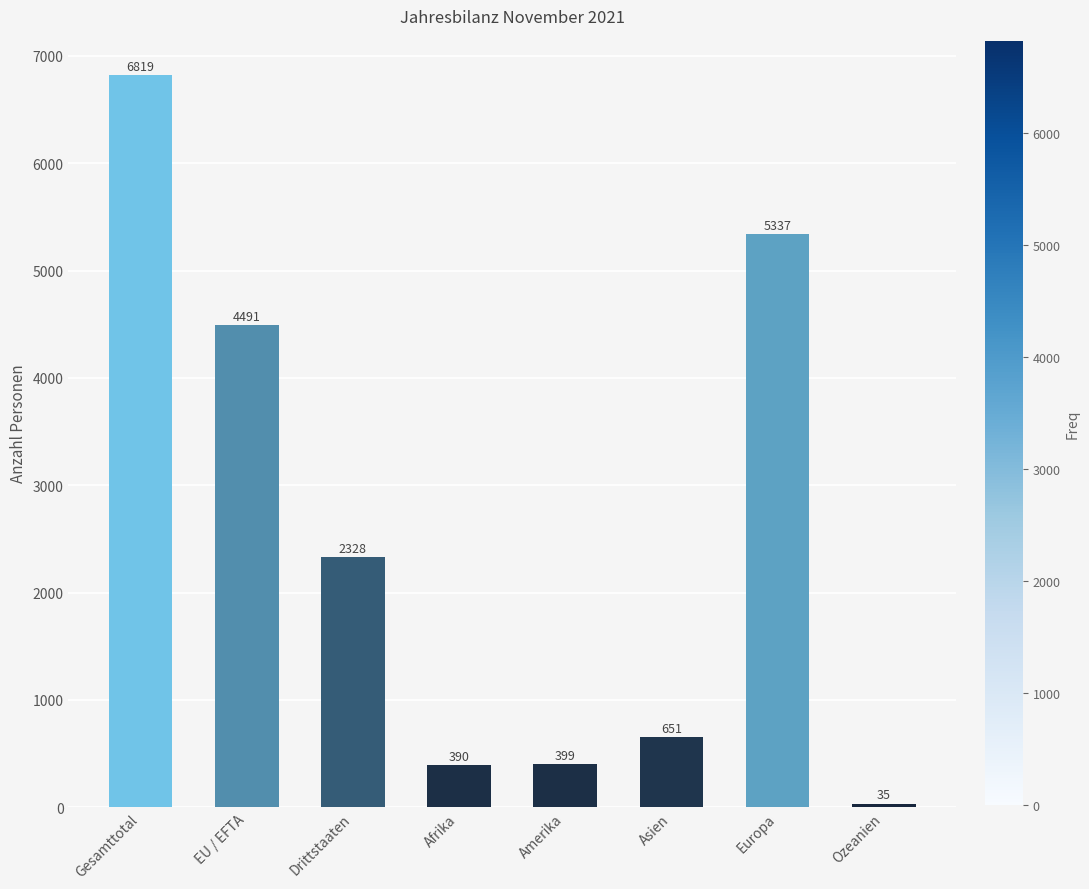

Does the chart contain stacked bars?

No